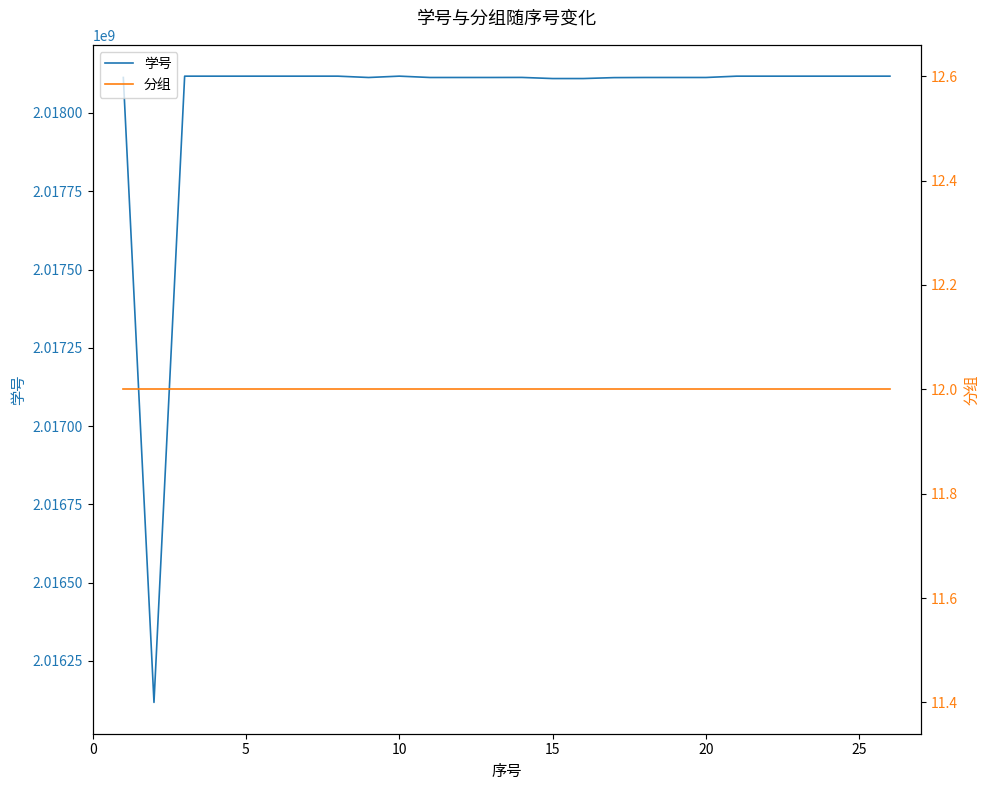

True or false: 学号 and 分组 cross at least once.

False